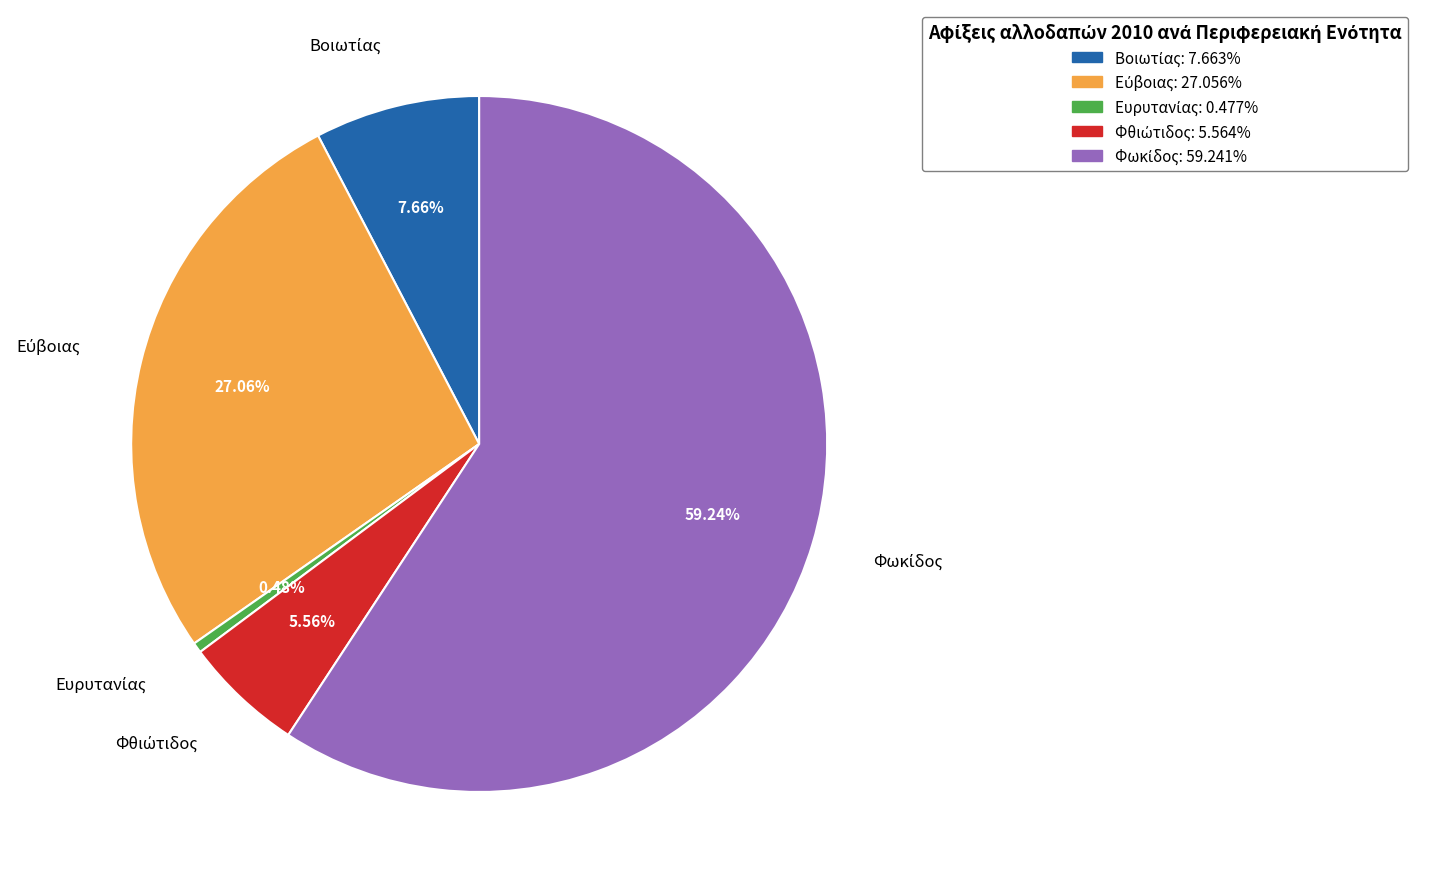

Is there a majority slice in this chart?

Yes